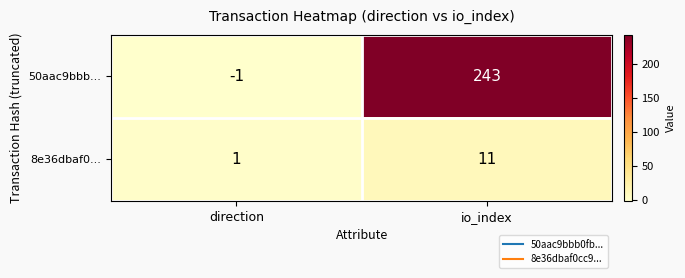

At which label is 50aac9bbb... closest to 121?

direction